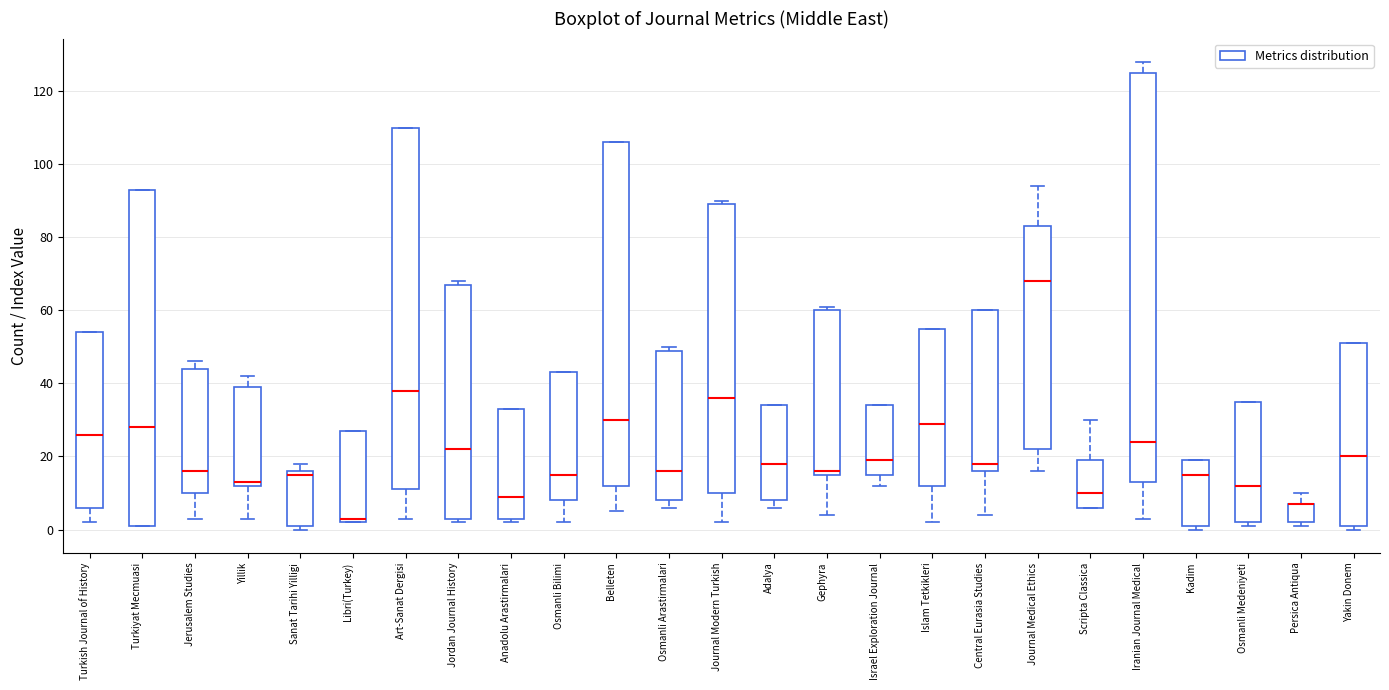

Where is the upper edge of the box for Osmanli Bilimi on the y-axis? The values are not printed on the chart, so give them approximately, as read against the axis.

44